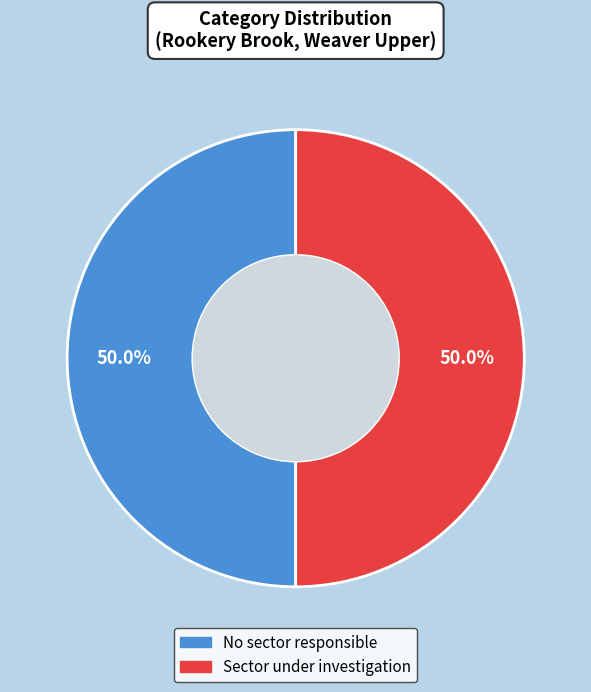

What percentage is the No sector responsible slice, to the nearest percent?

50%